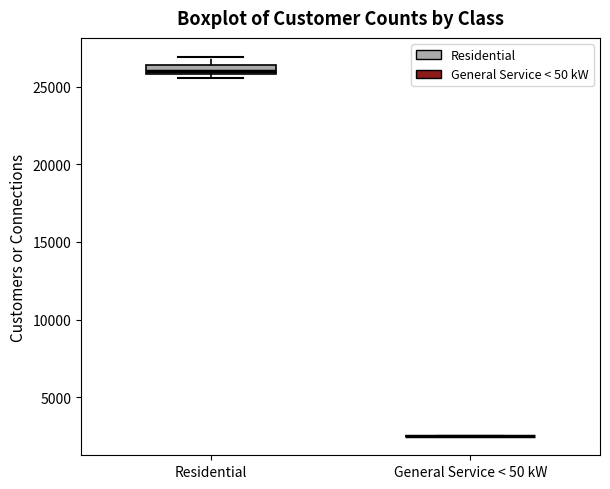

Which box is the tallest, from its lower edge to its upper edge?

Residential